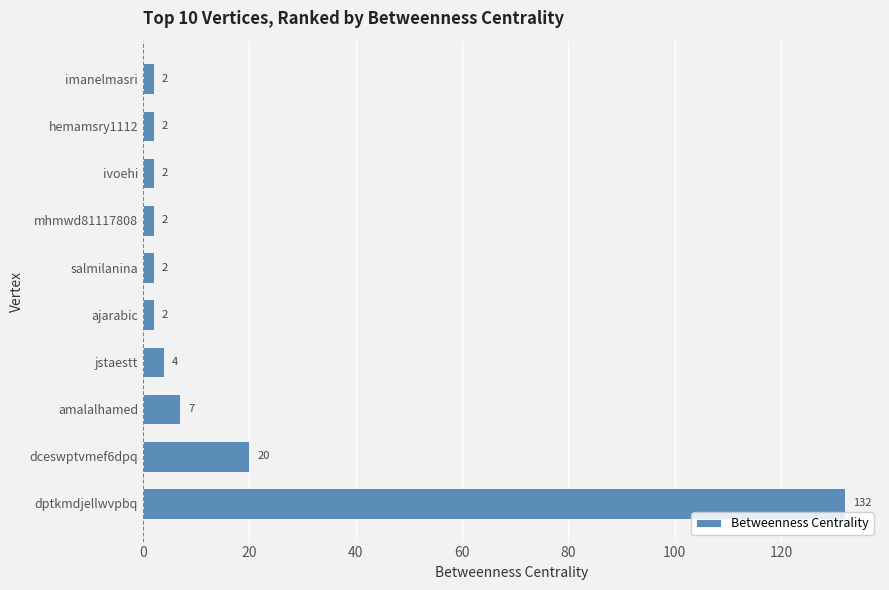

At which label is the value closest to 67?

dceswptvmef6dpq